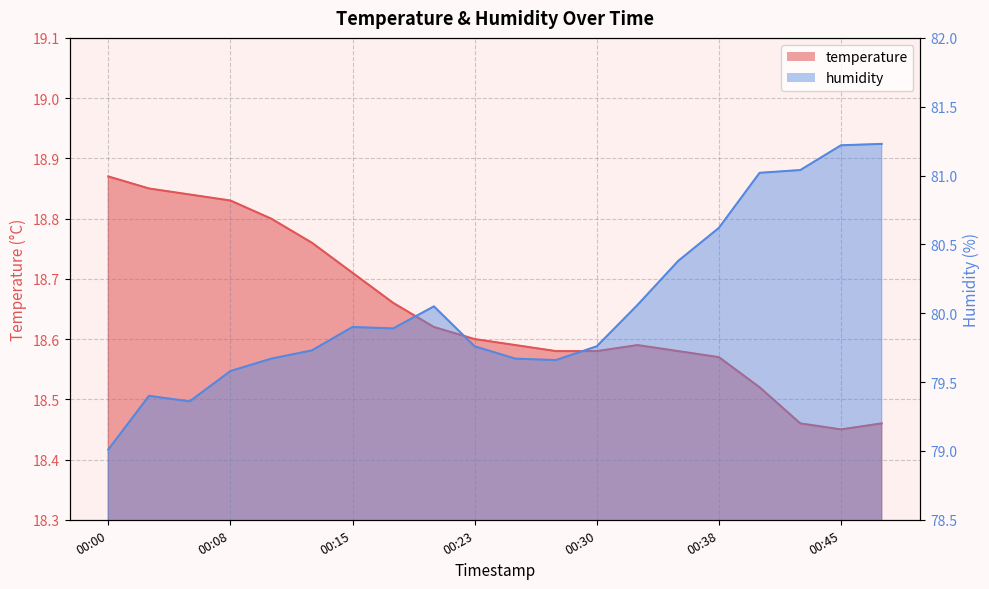

Between 00:25 and 00:15, which is larger?

00:15